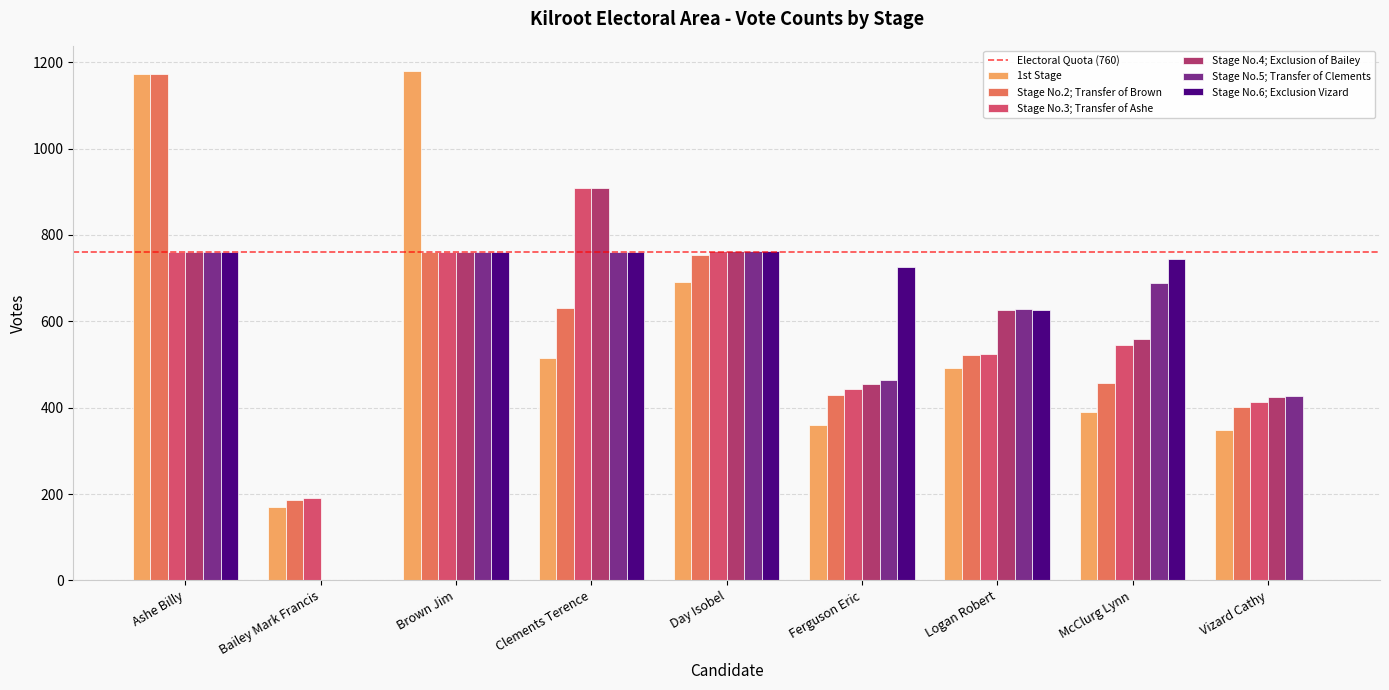

What is the spread (max minus min) of values at Ashe Billy?

413.0